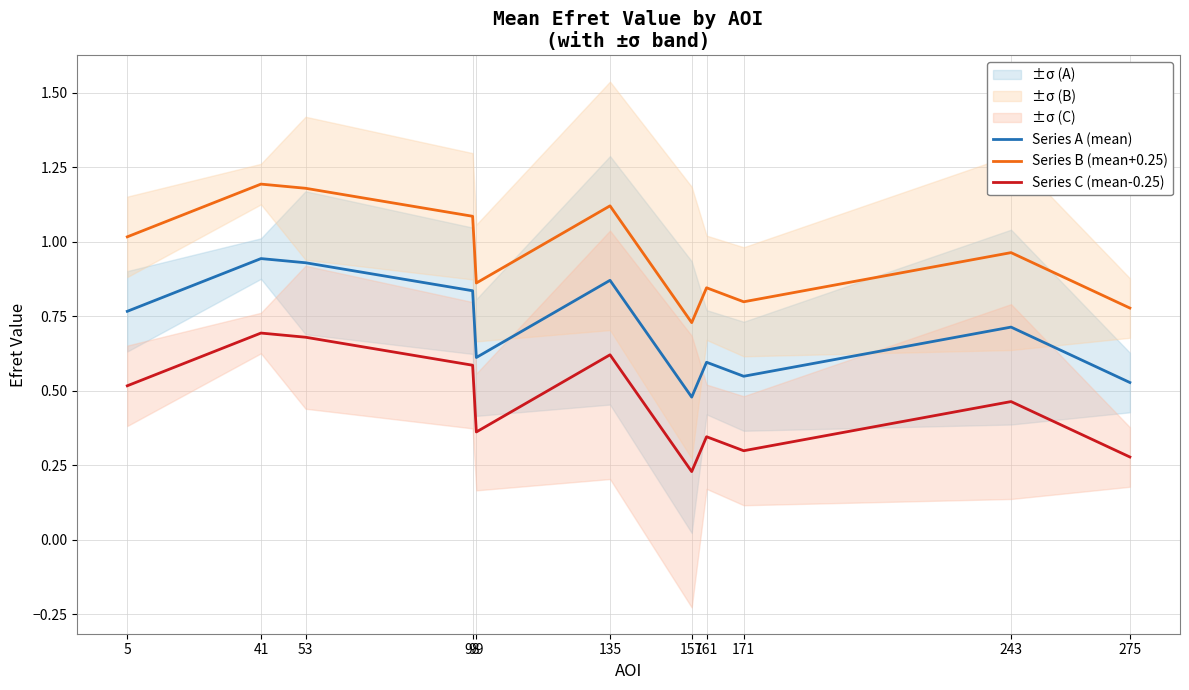

What is the smallest value displayed?

0.2